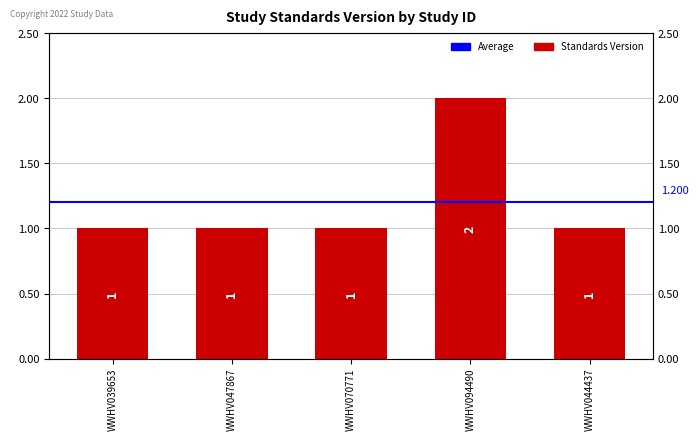

What is the label of the 3rd bar from the right?

WWHV070771